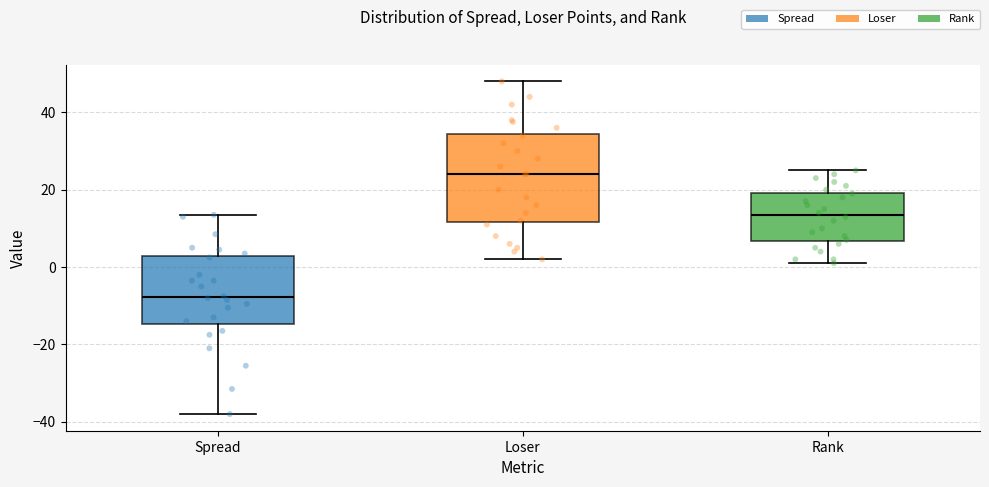

Where does the lower whisker of the box for Spread end on the y-axis? The values are not printed on the chart, so give them approximately, as read against the axis.

-38